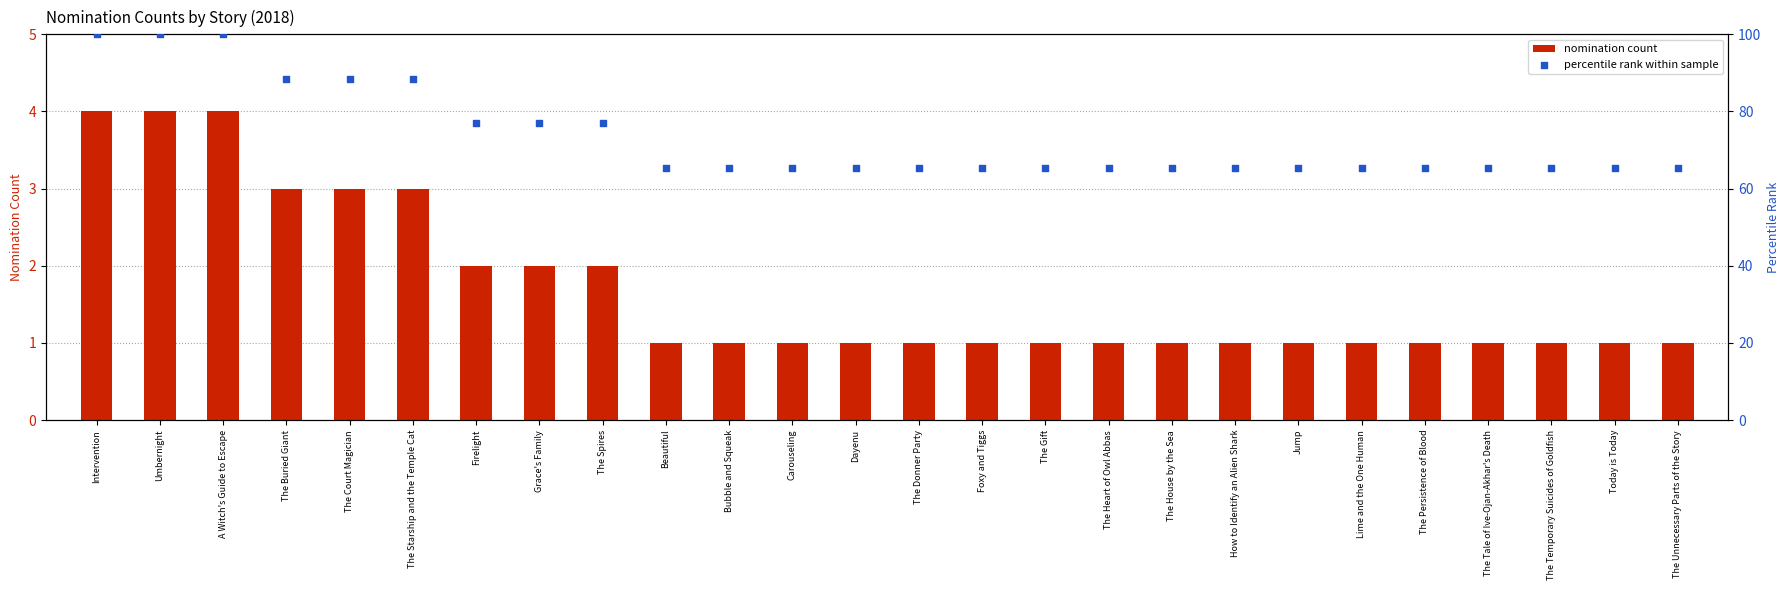

Which series reaches the minimum Y coordinate?

nomination count